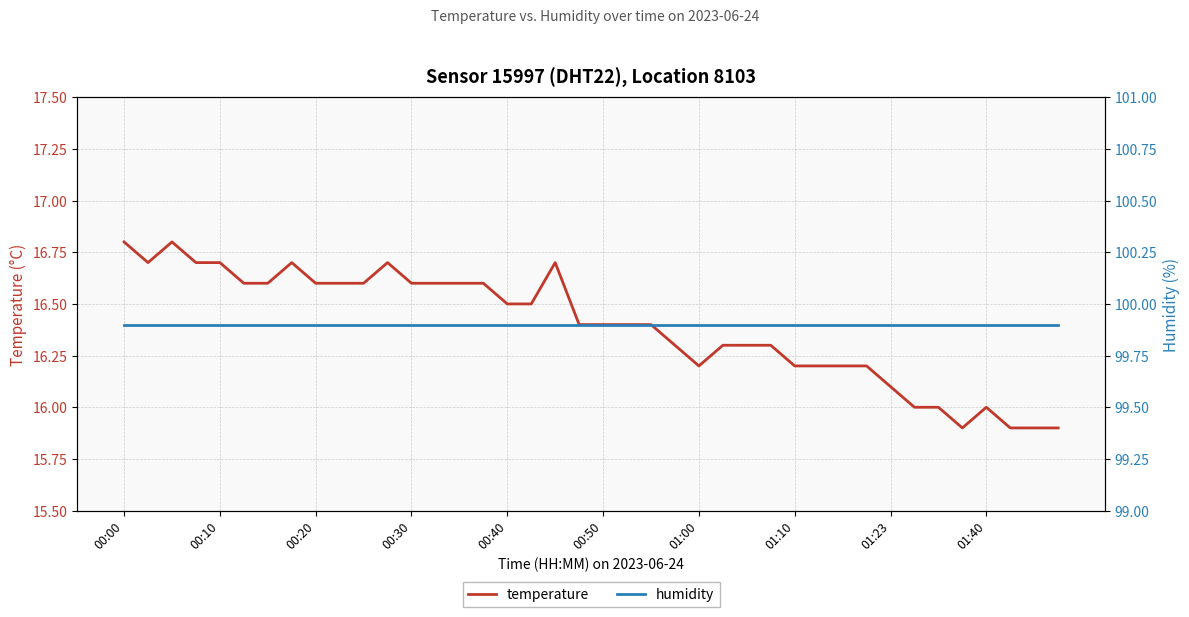

Which label corresponds to the largest value in the chart?

00:00